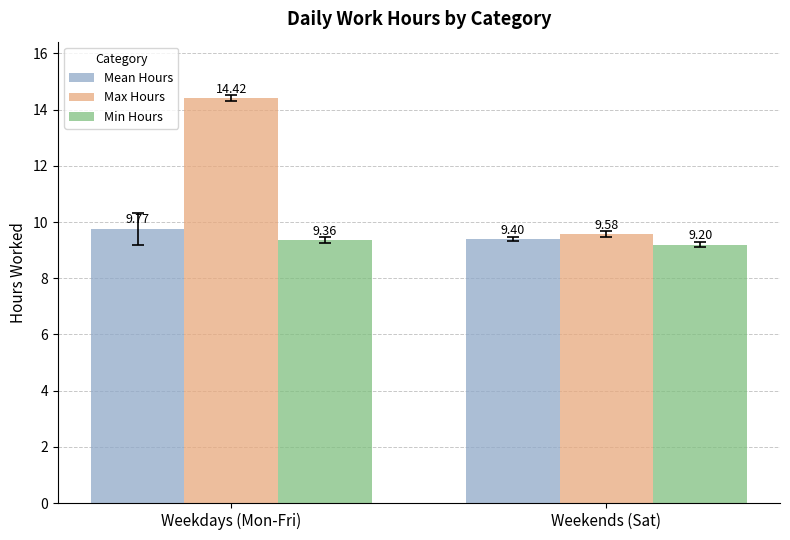

Is the value of Mean Hours at Weekends (Sat) greater than the value of Max Hours at Weekends (Sat)?

No